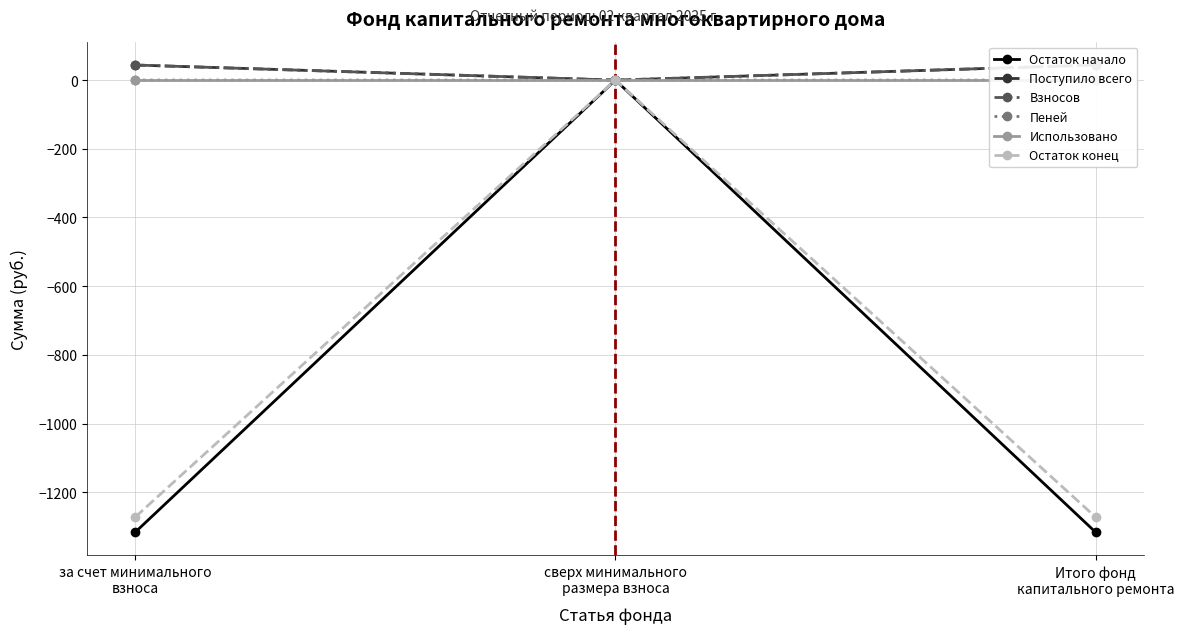

Count the number of categories in the chart.

3